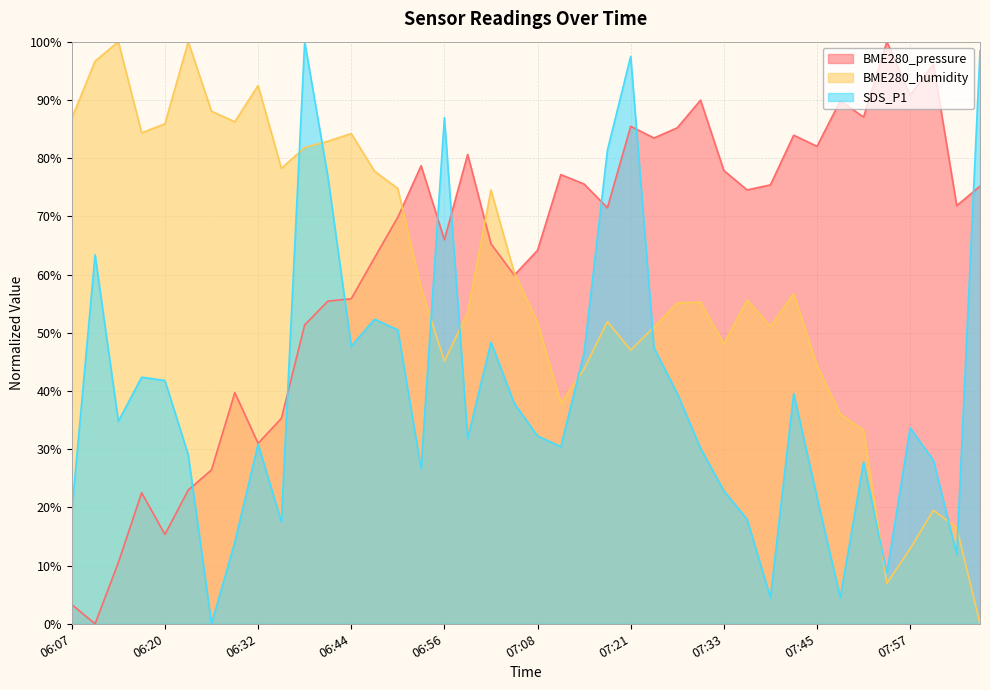

What is the value of the SDS_P1 point at the 23rd from the left?

46.6